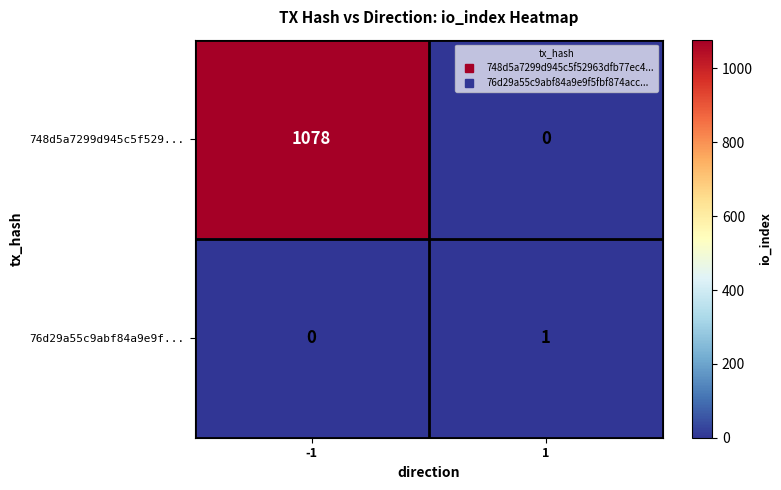

At how many categories does at least one series exceed 896?

1